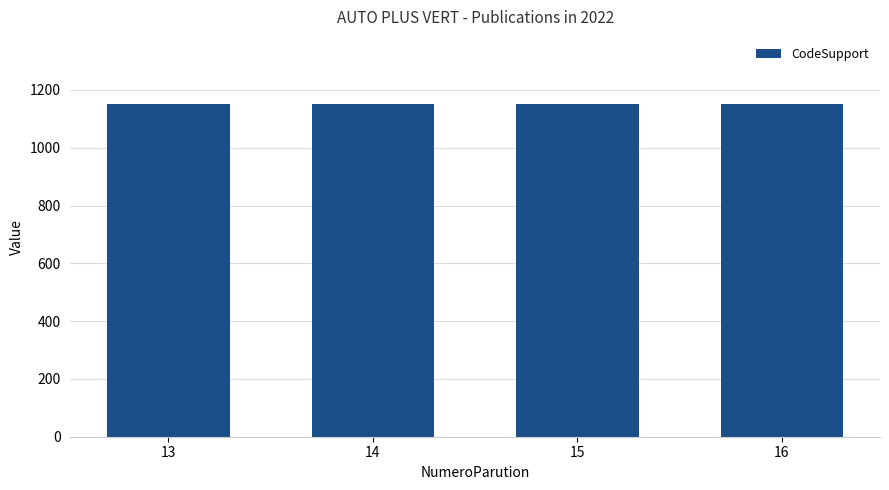

Between 14 and 16, which series saw the biggest shift?

CodeSupport